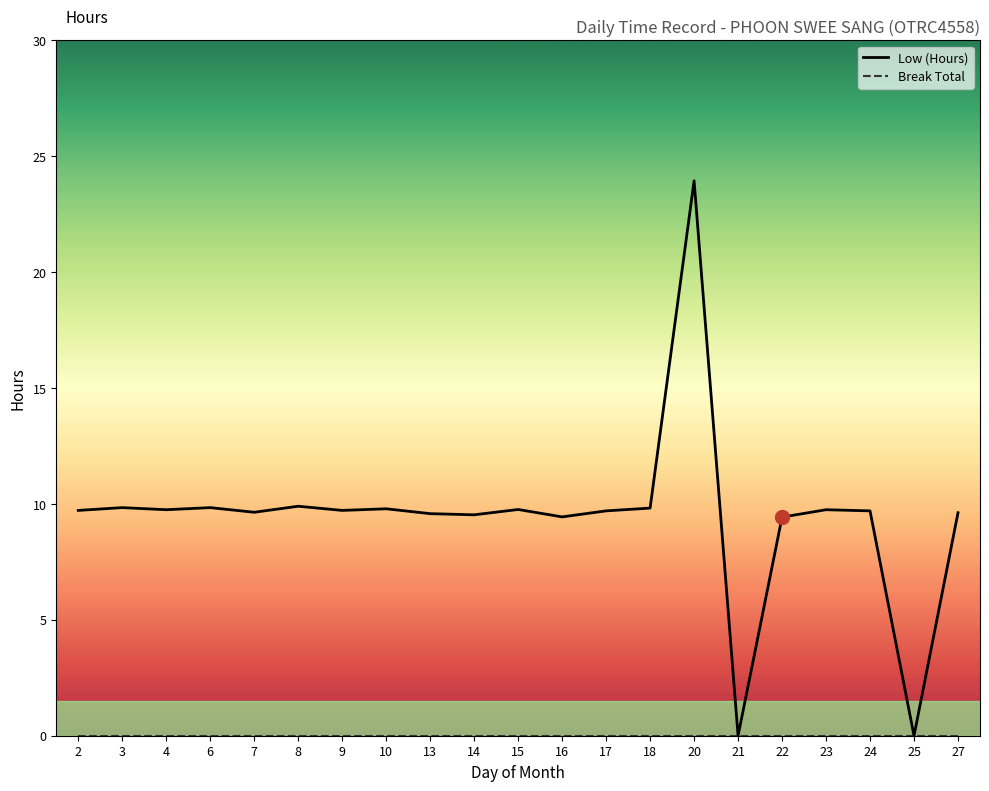

At which category does the chart reach its peak across all series?

20